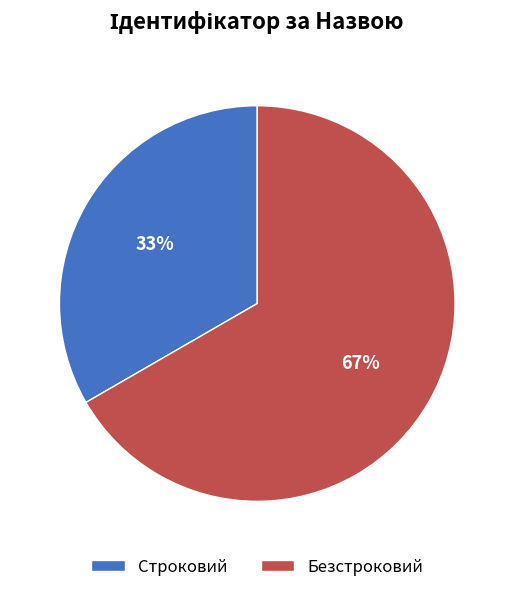

To the nearest percent, what is the average slice percentage?

50%